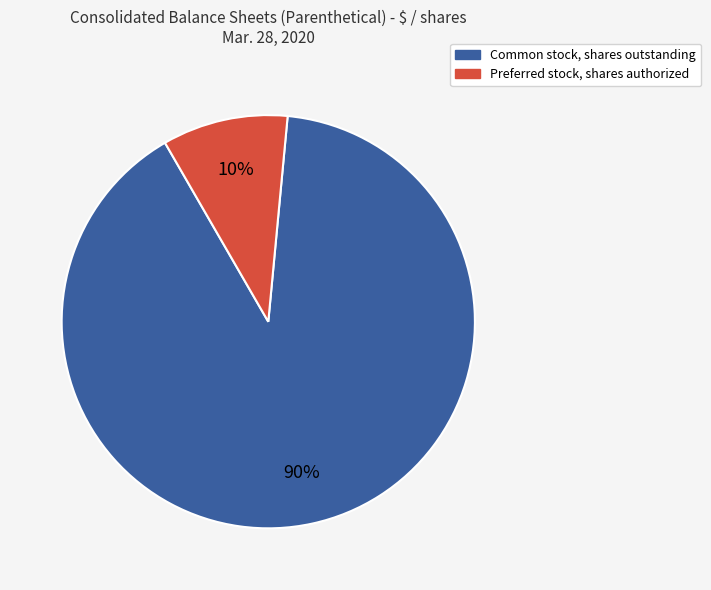

To the nearest percent, what is the difference between the largest and smallest slice percentages?

80%